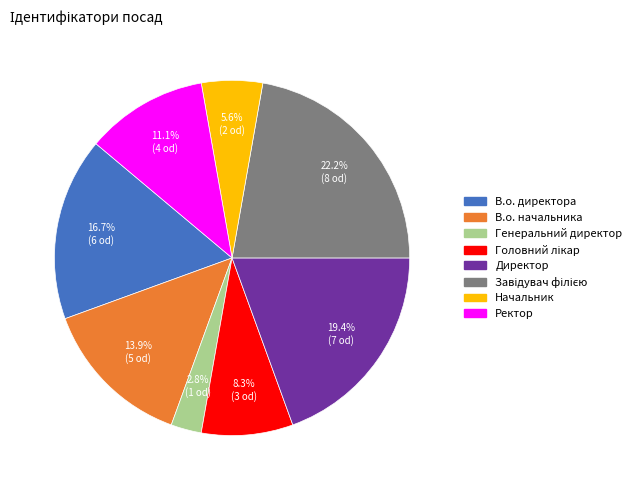

How many segments does this pie chart have?

8